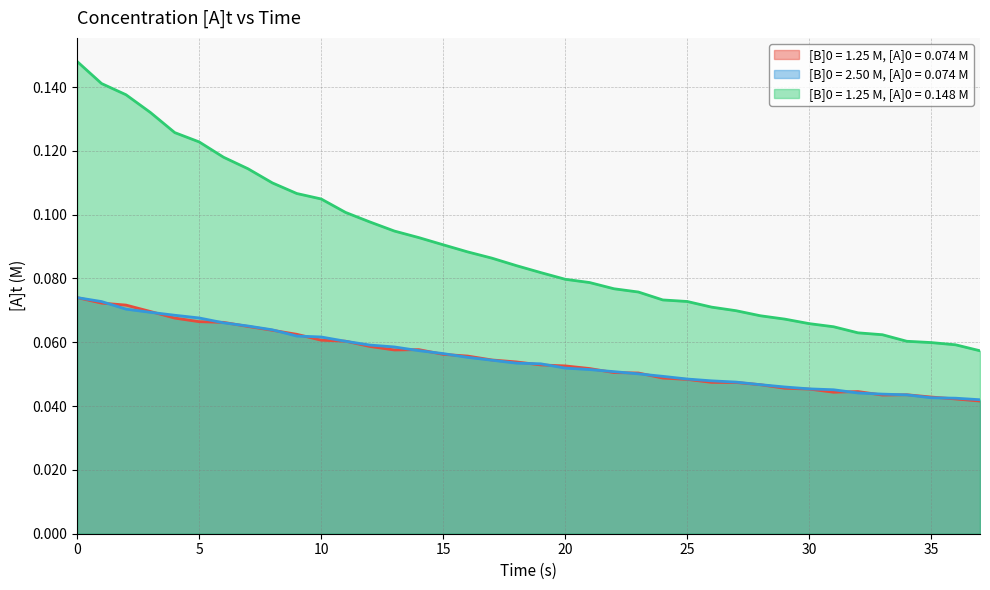

What is the sum of the [B]0 = 2.50 M, [A]0 = 0.074 M values at 16 and 19?

0.1